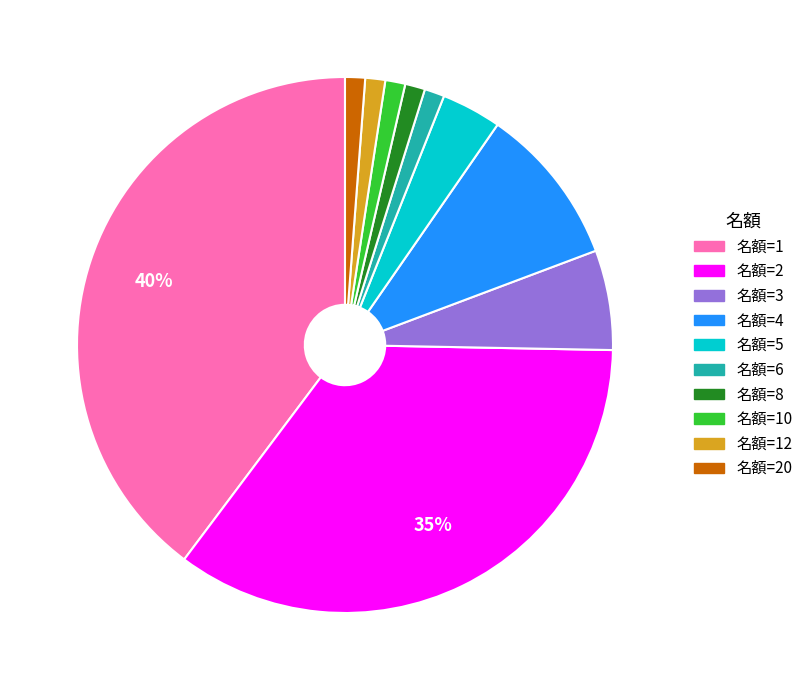

The 名額=12 slice represents 11% of the pie. True or false?

False